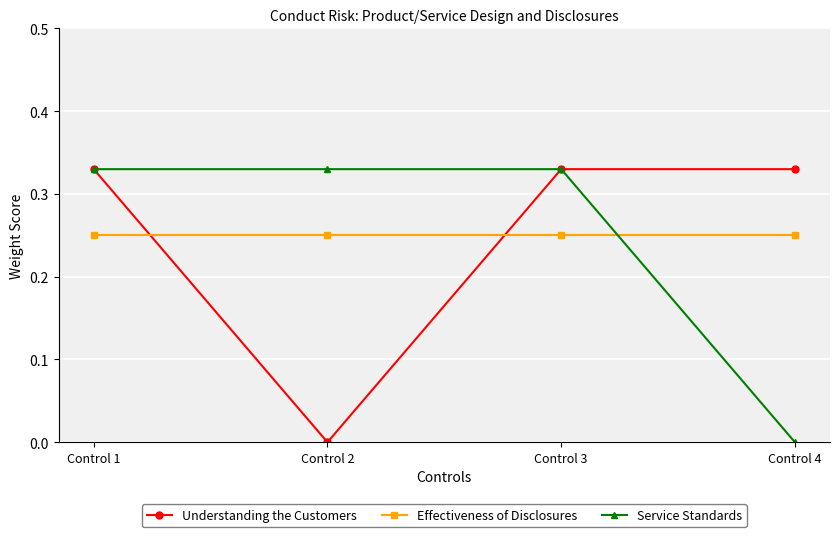

Between Control 3 and Control 4, which series saw the biggest shift?

Service Standards